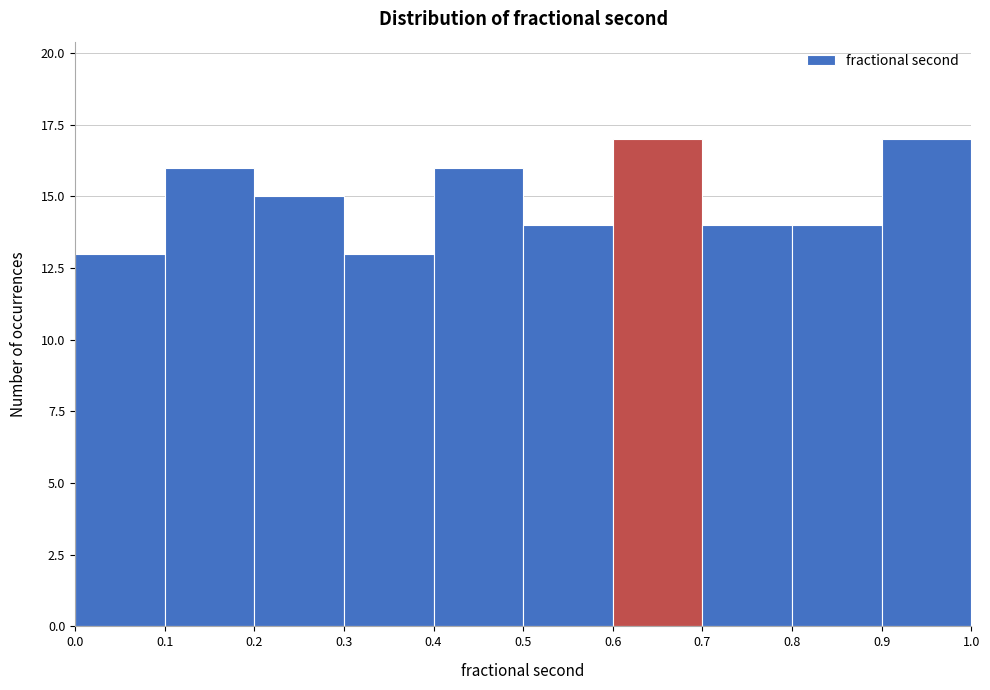

How tall is the bar that spans 0.5 to 0.6 on the x-axis? The values are not printed on the chart, so give them approximately, as read against the axis.

14